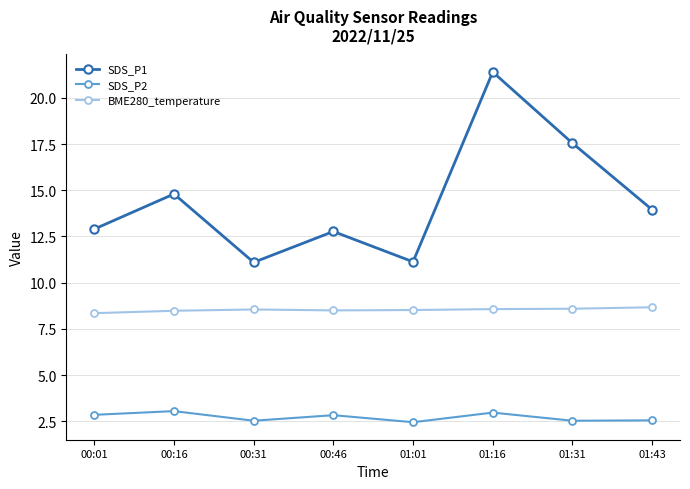

What is the difference between the highest and lowest values at 01:31?

15.0